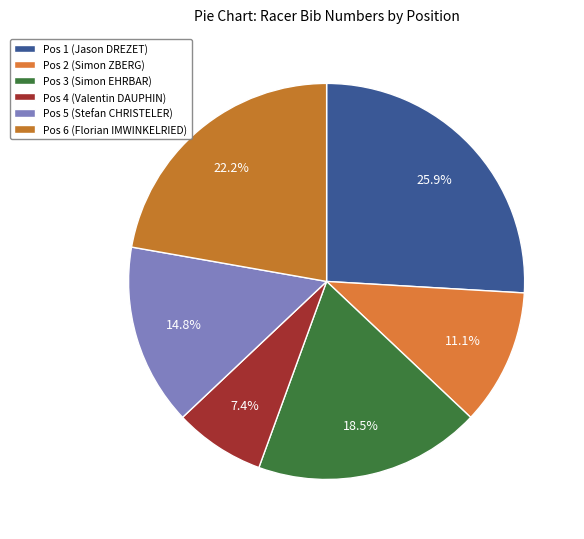

What percentage is the Pos 6 (Florian IMWINKELRIED) slice, to the nearest percent?

22%